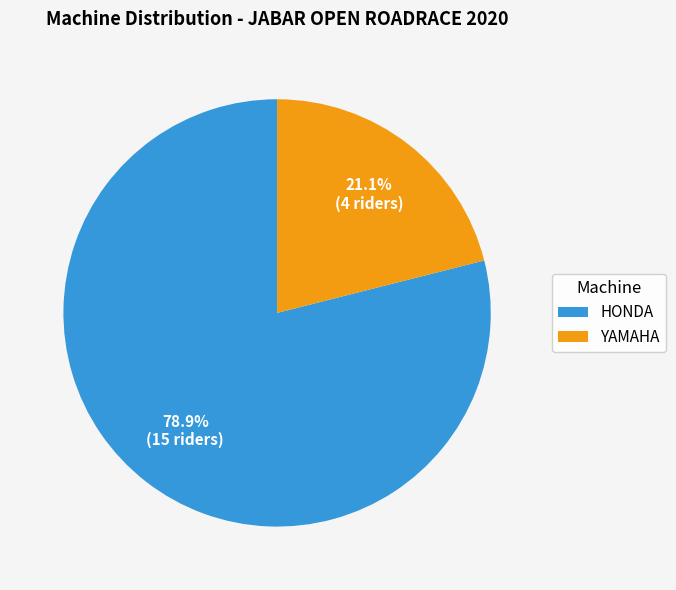

How much of the chart is everything except YAMAHA?

78.9%